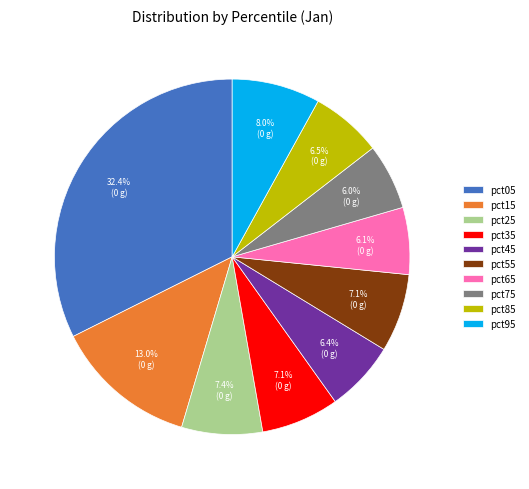

Is pct95 the majority of the pie?

No